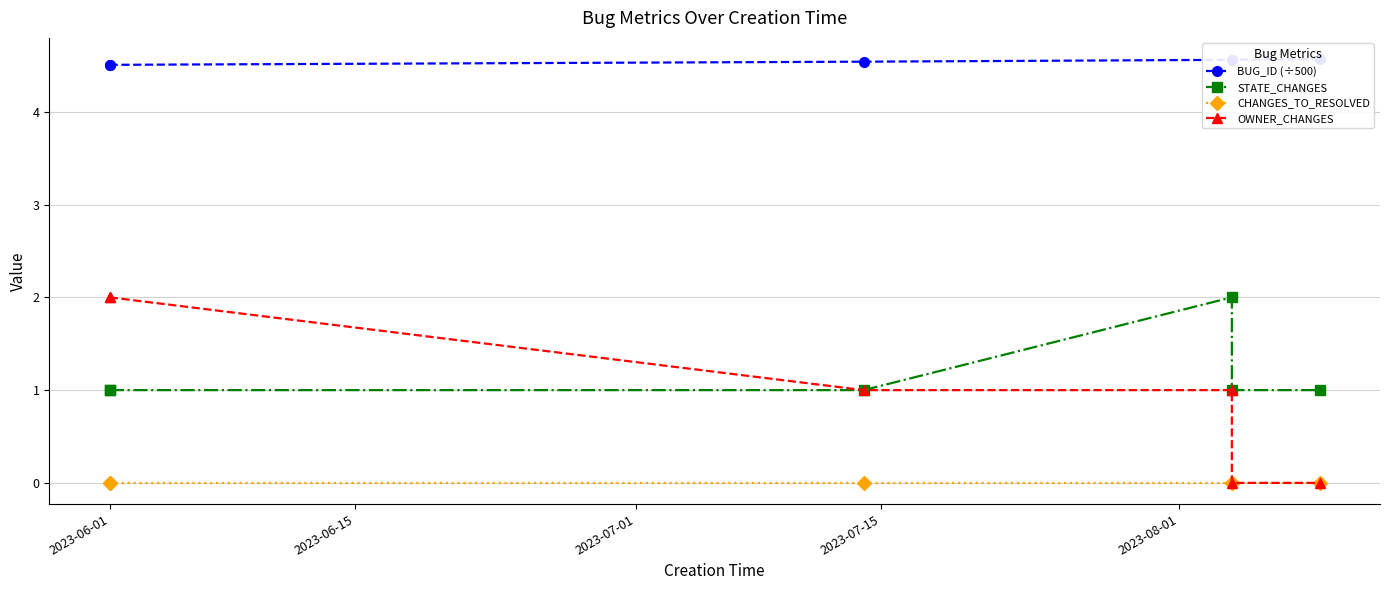

Is this an area chart (filled region under the line)?

No